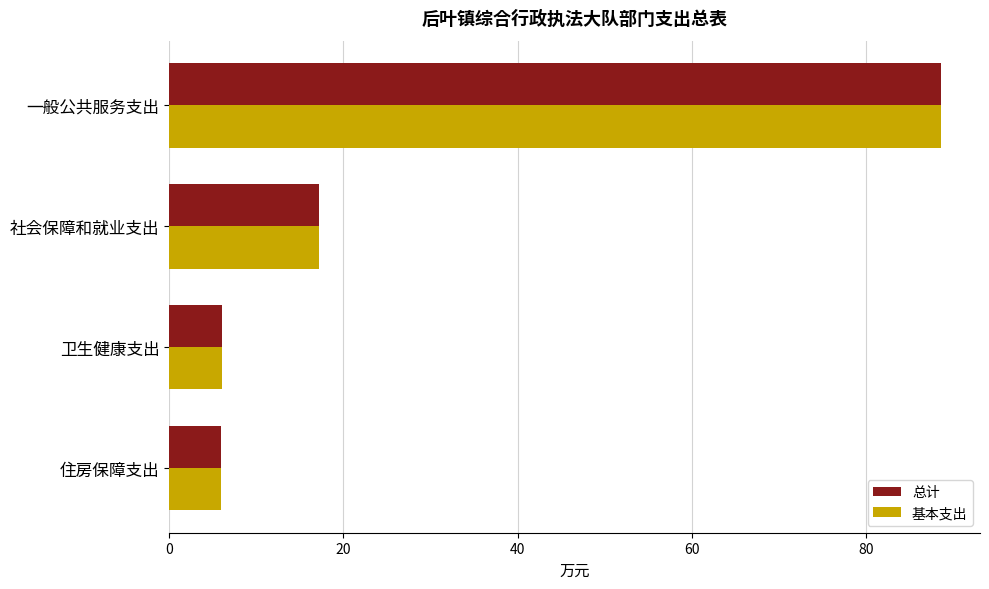

True or false: 基本支出 has a value of 88.7 at 一般公共服务支出.

True